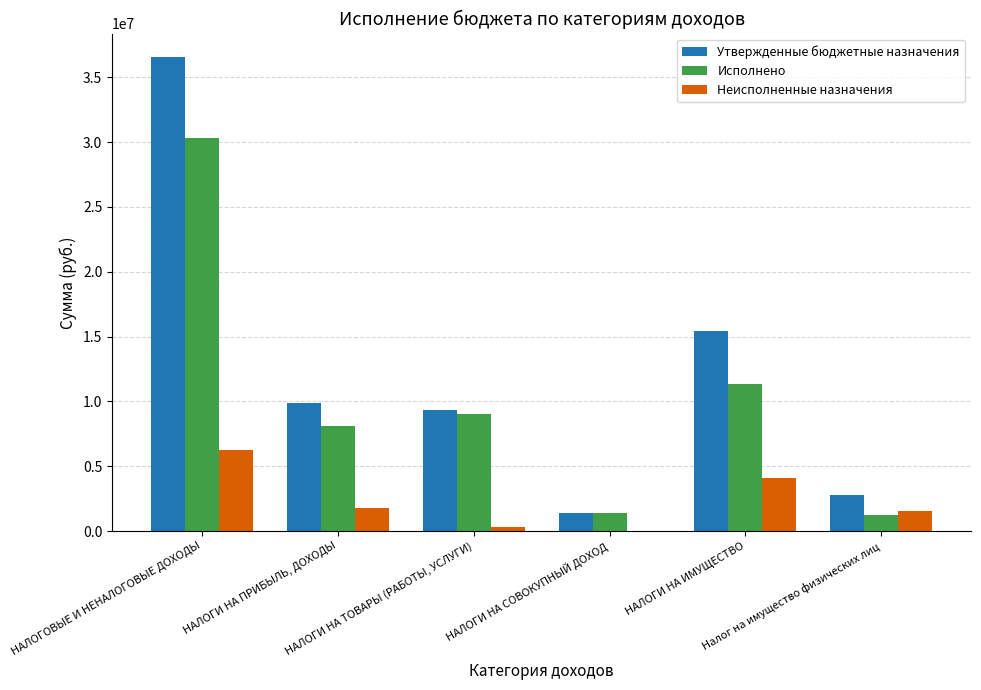

Between НАЛОГИ НА ТОВАРЫ (РАБОТЫ, УСЛУГИ) and НАЛОГИ НА СОВОКУПНЫЙ ДОХОД, which series saw the biggest shift?

Утвержденные бюджетные назначения